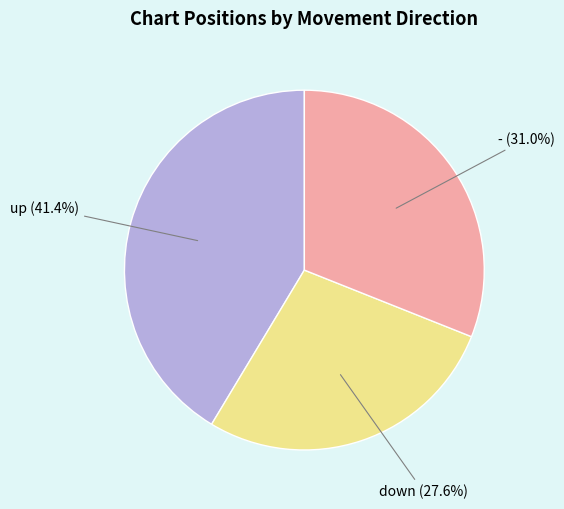

Does any single category account for the majority?

No